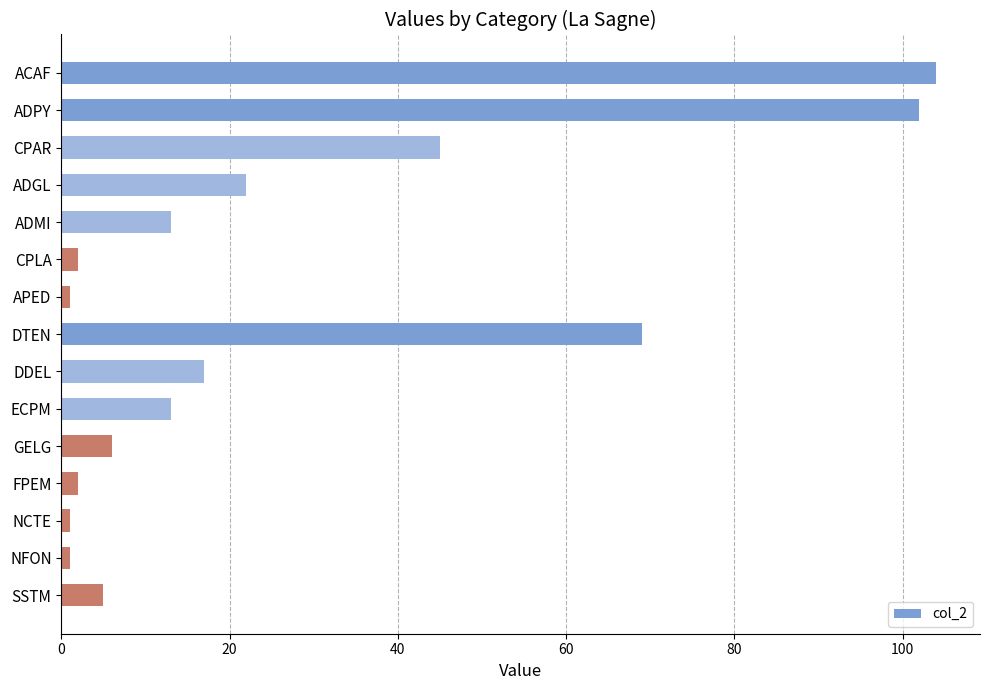

Reading top to bottom, extract all data points from this chart.

ACAF=104	ADPY=102	CPAR=45	ADGL=22	ADMI=13	CPLA=2	APED=1	DTEN=69	DDEL=17	ECPM=13	GELG=6	FPEM=2	NCTE=1	NFON=1	SSTM=5